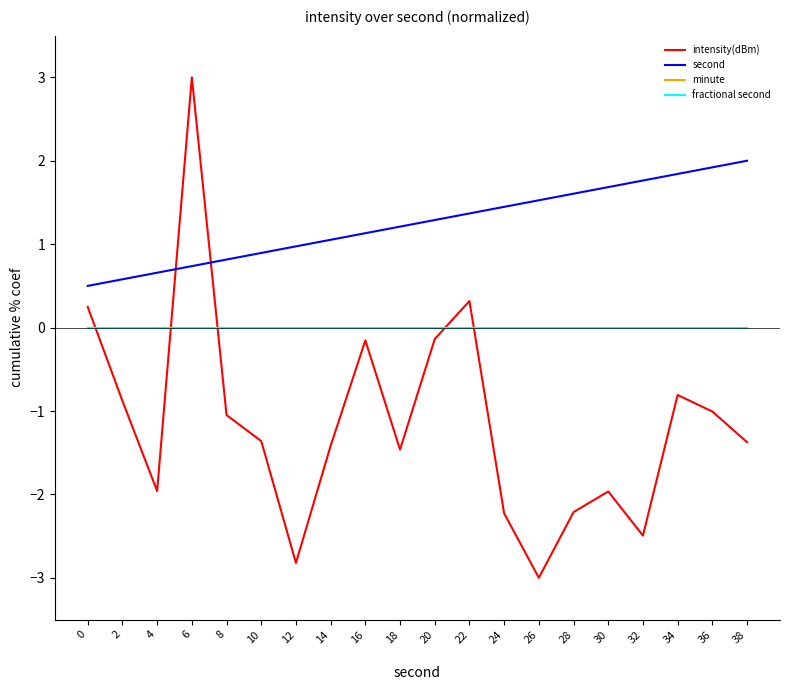

Where does the second series first go above 1?

14